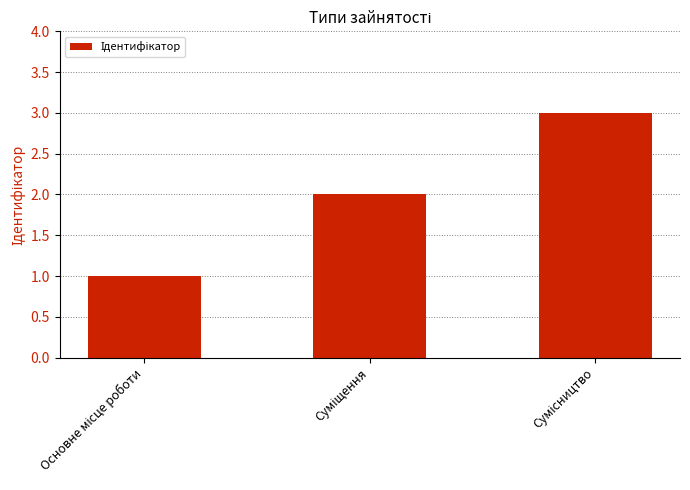

What is the maximum value shown in the chart?

3